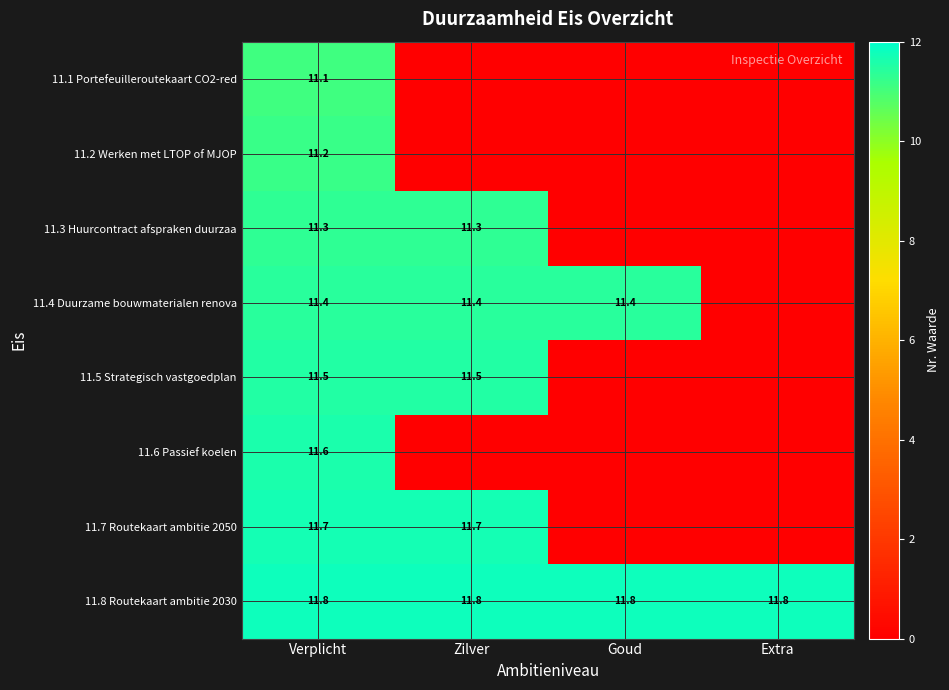

What is the total value across all series at Verplicht?

91.6